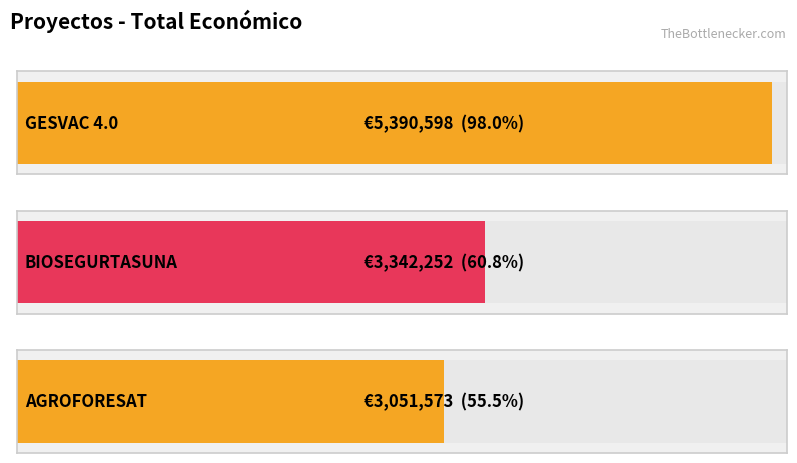

The value at AGROFORESAT is 4581901. True or false?

False